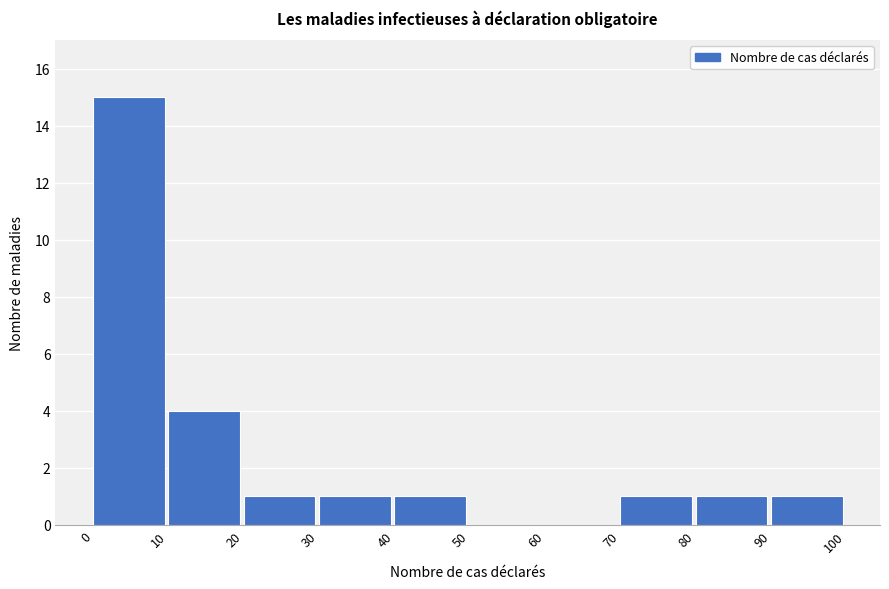

Reading left to right, list every bar in this chart as the range it spans on the x-axis followed by its height. The values are not printed on the chart, so give them approximately, as read against the axis.

0 to 10: 15
10 to 20: 4
20 to 30: 1
30 to 40: 1
40 to 50: 1
50 to 60: 0
60 to 70: 0
70 to 80: 1
80 to 90: 1
90 to 100: 1